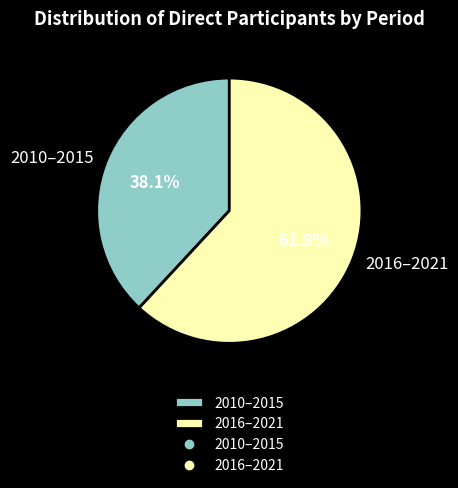

Rank the categories by value from lowest to highest.

2010–2015, 2016–2021